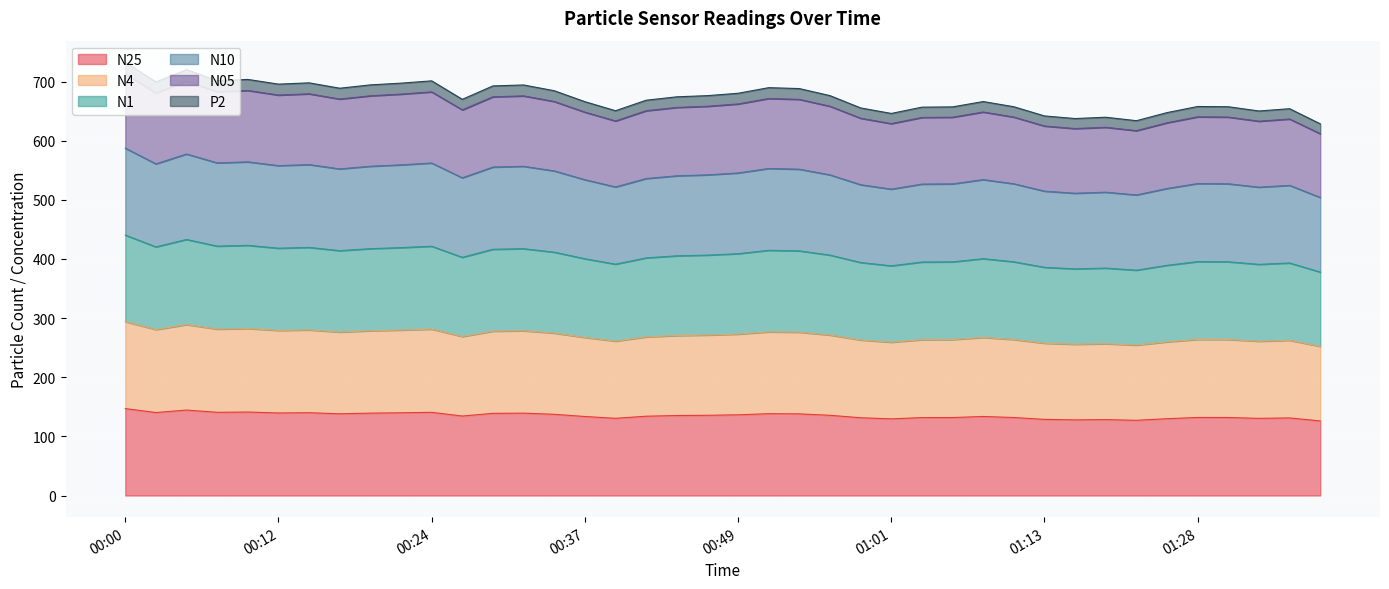

What is the total value across all series at 00:24?

701.2